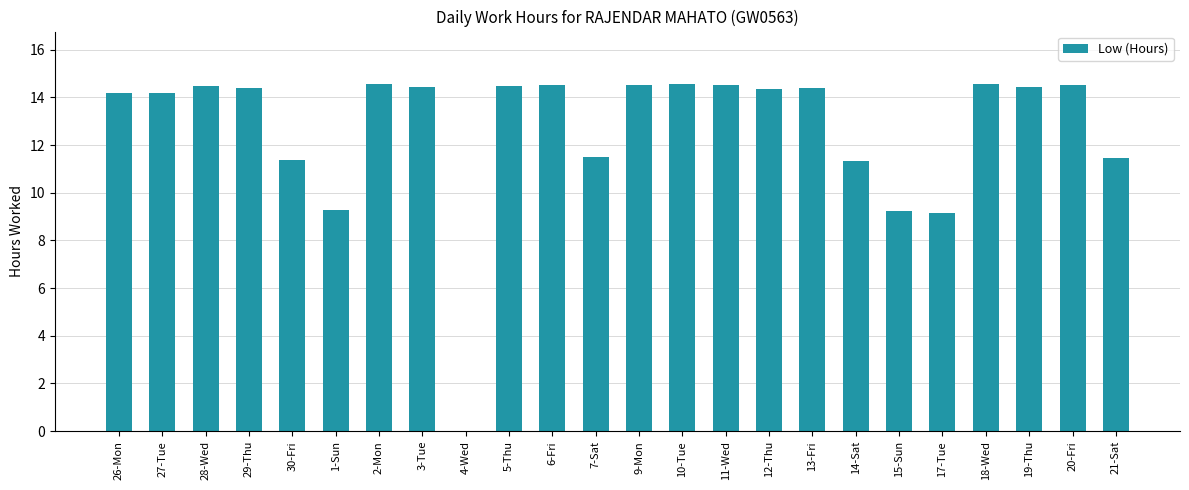

True or false: the data shows 13.8 at 17-Tue.

False